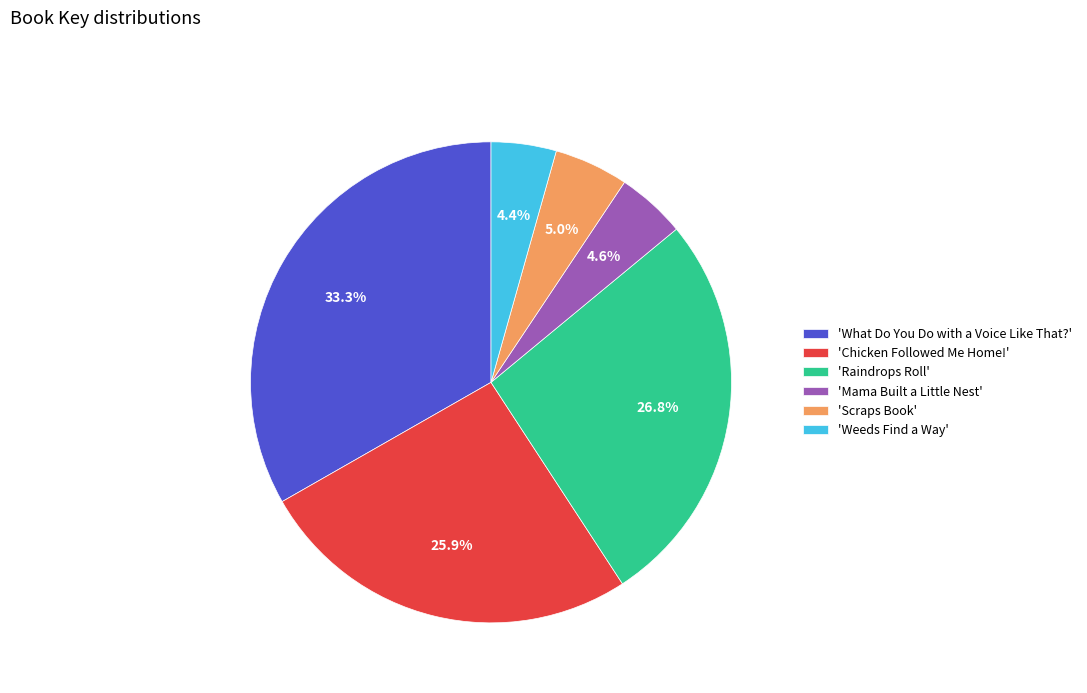

What percentage do 'Scraps Book' and 'Chicken Followed Me Home!' together represent?

30.9%